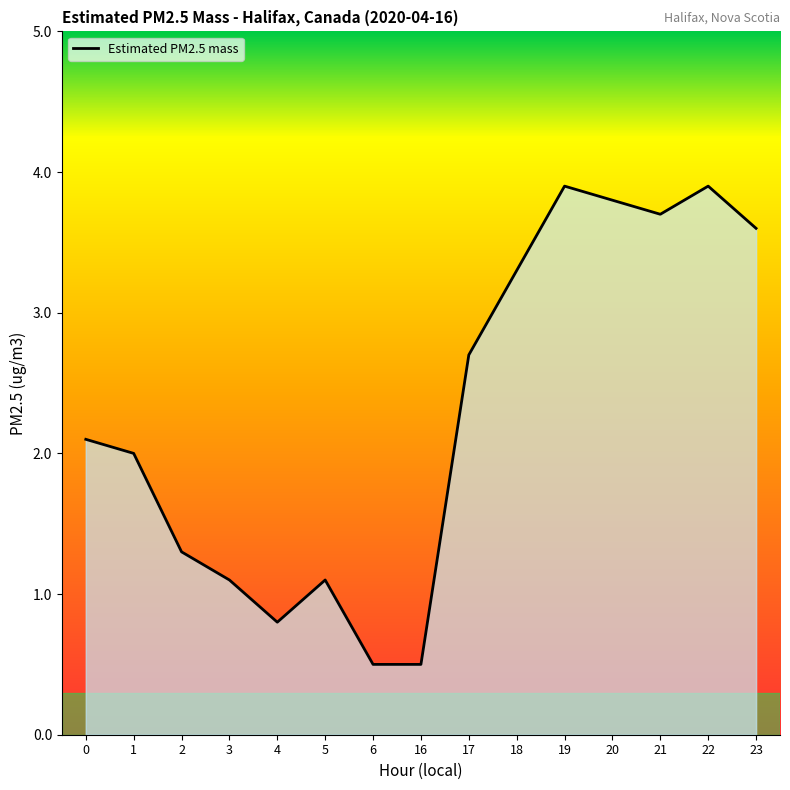

Which has a higher value, 17 or 22?

22